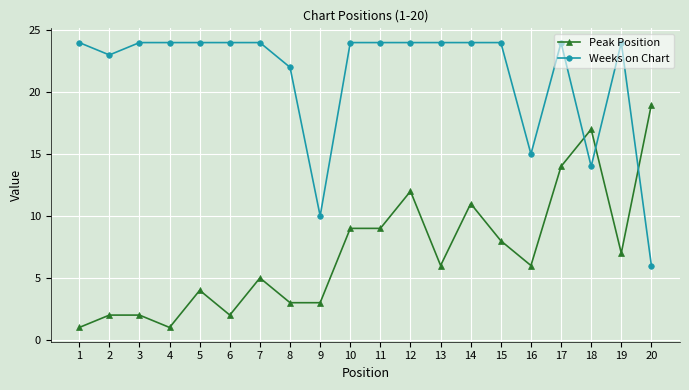

Between 1 and 13, which series saw the biggest shift?

Peak Position